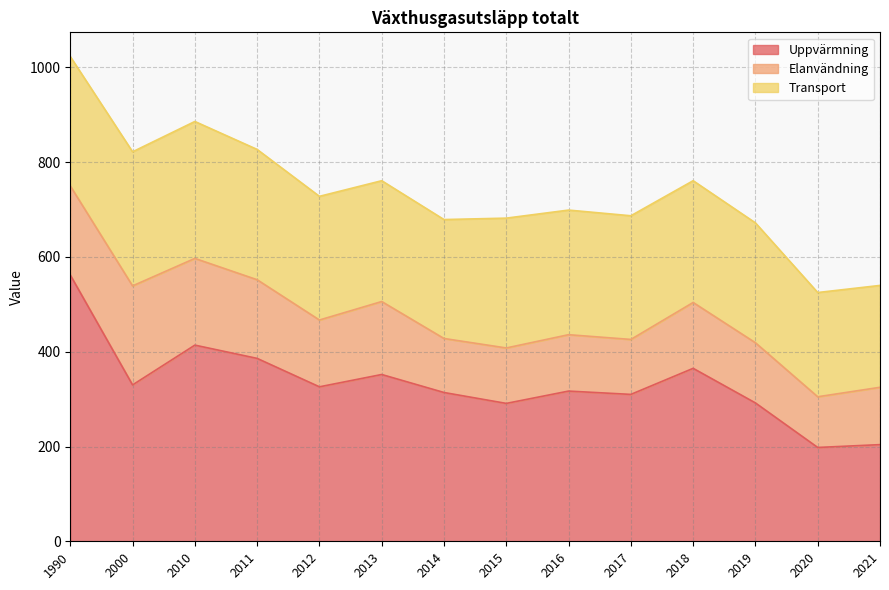

What is the spread (max minus min) of values at 2012?

185